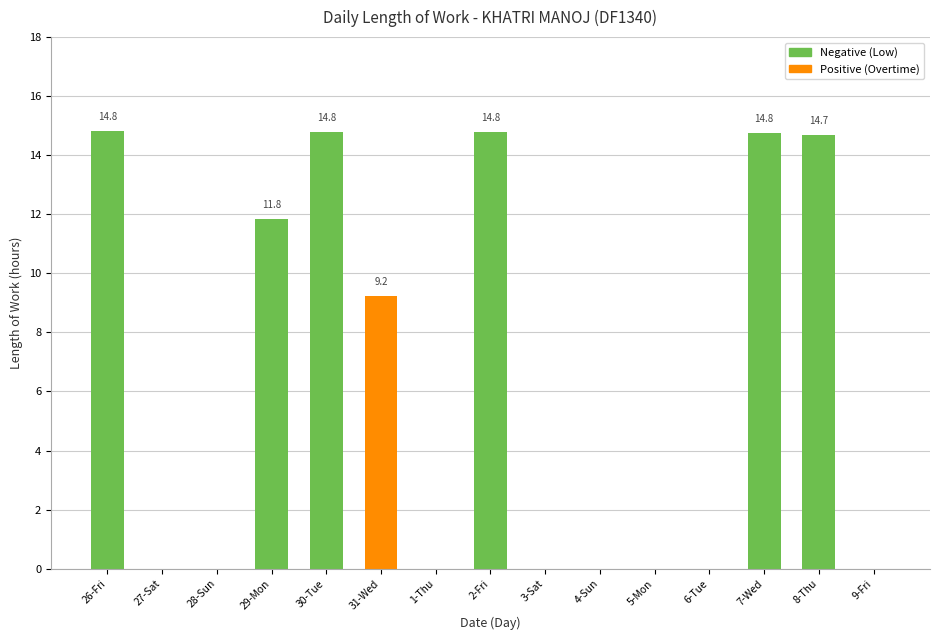

How many distinct data groups are displayed?

1